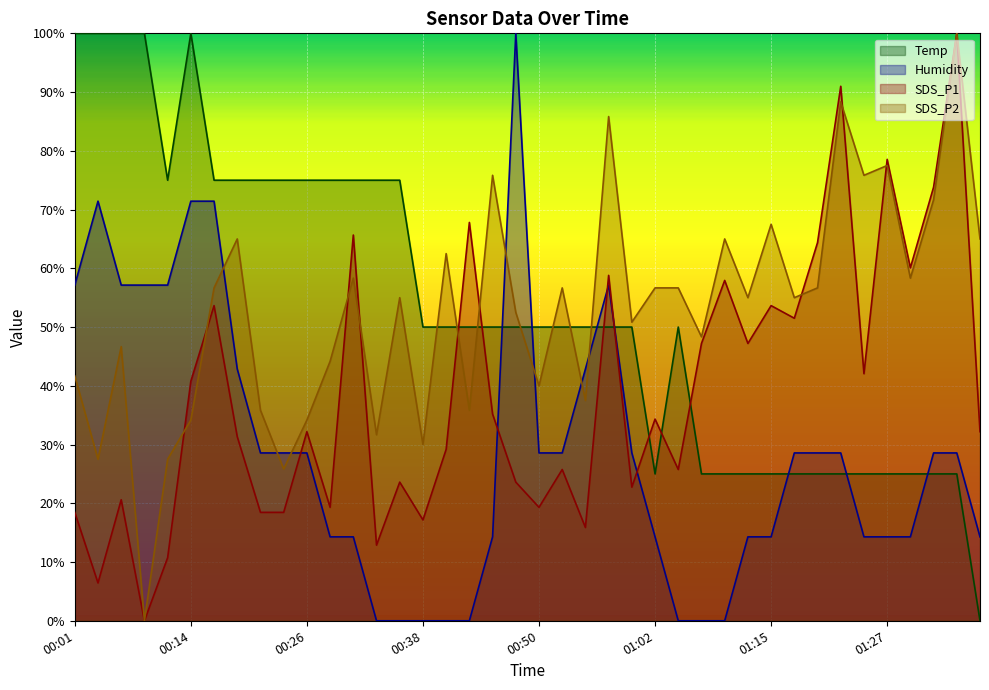

True or false: SDS_P1 has a value of 32.2 at 01:37.

True